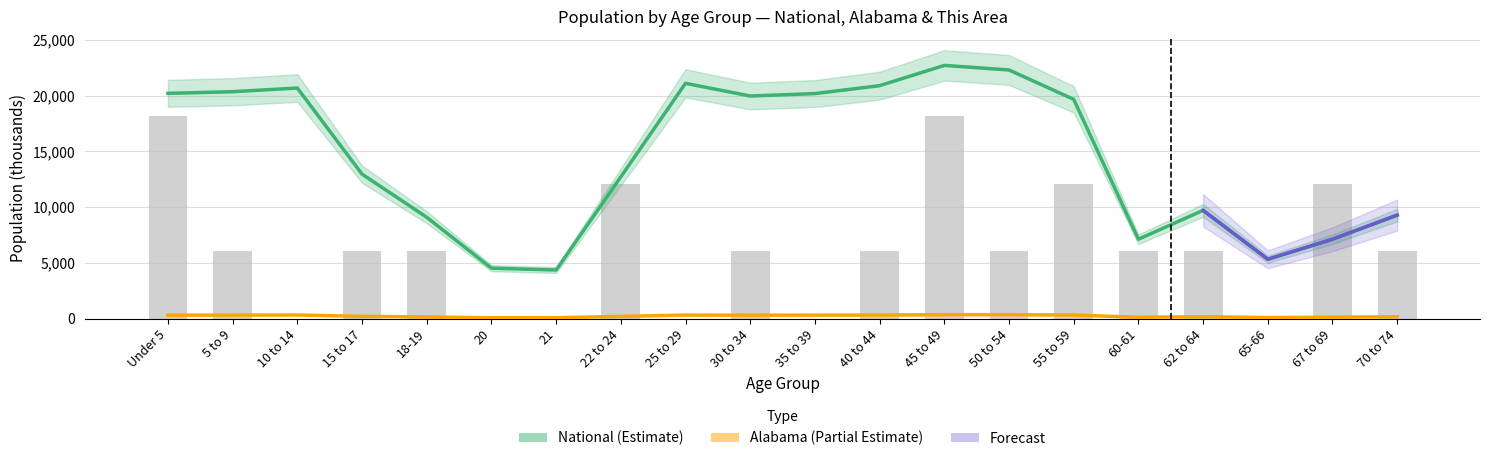

Does the chart contain any negative values?

No